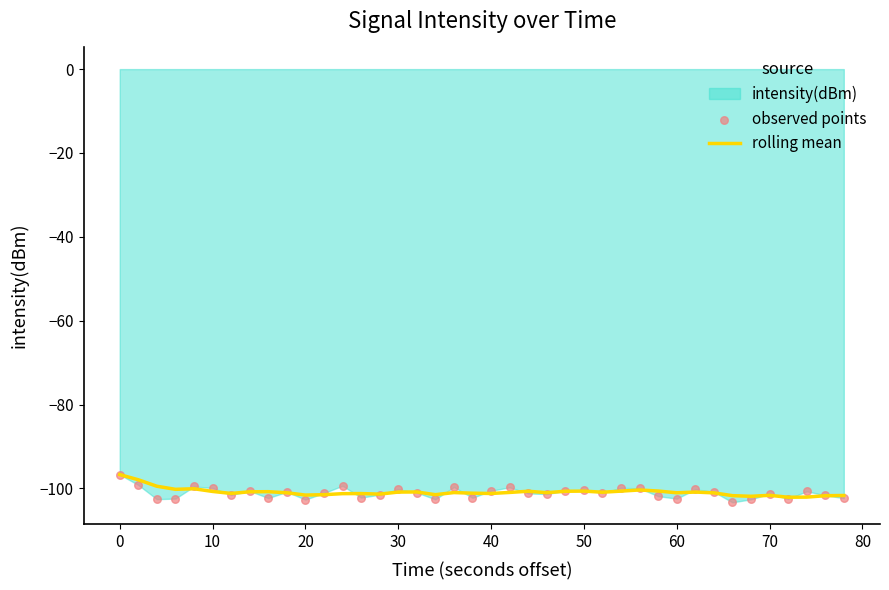

Which series has the largest total across all categories?

rolling mean